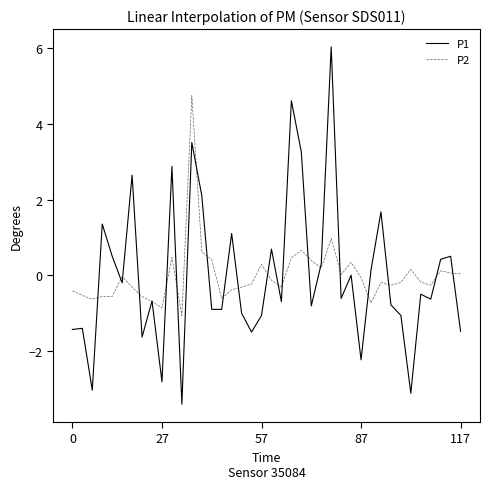

List the series in order of their peak value, highest first.

P1, P2